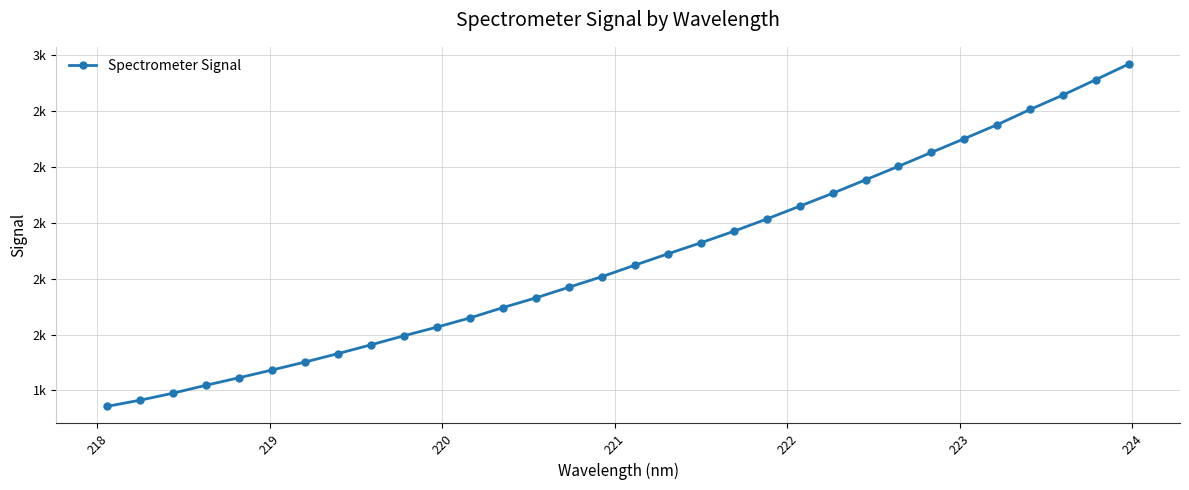

Is this an area chart (filled region under the line)?

No